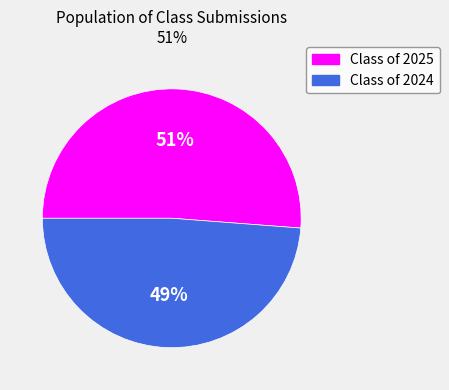

To the nearest percent, what portion does Class of 2024 represent?

49%